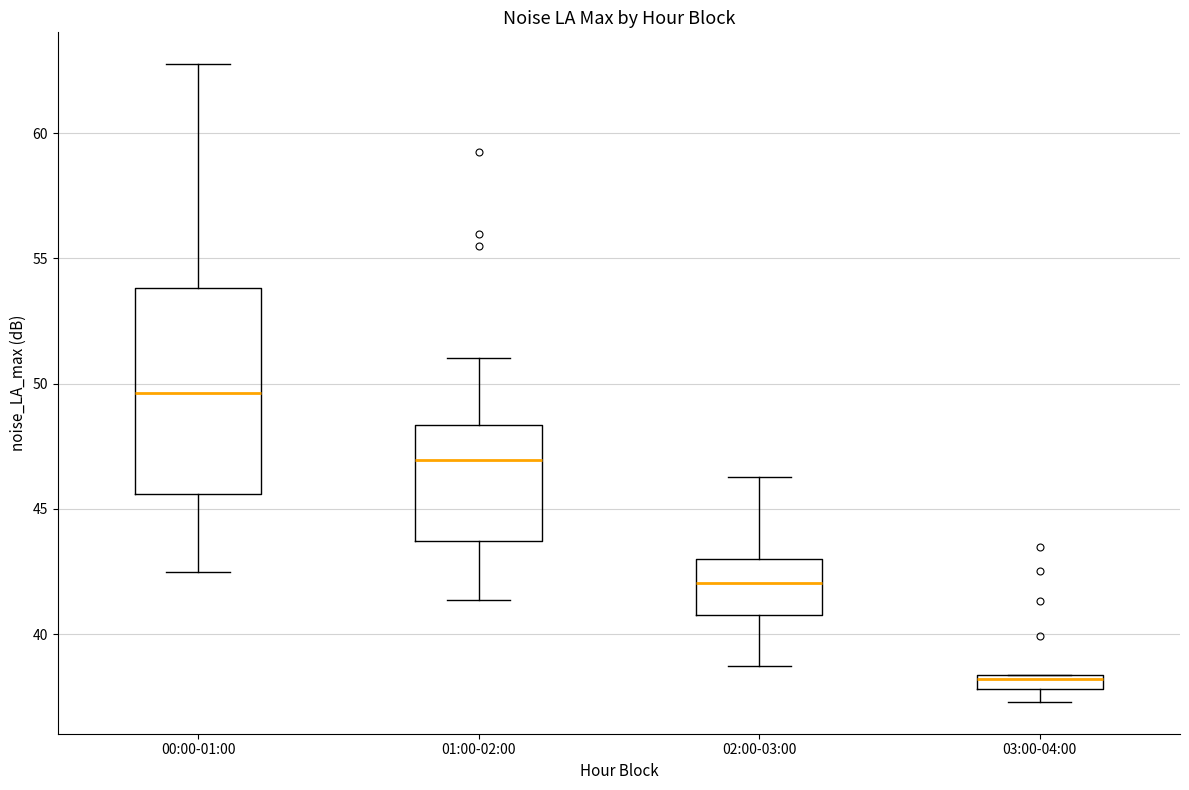

Where does the upper whisker of the box for 02:00-03:00 end on the y-axis? The values are not printed on the chart, so give them approximately, as read against the axis.

46.5